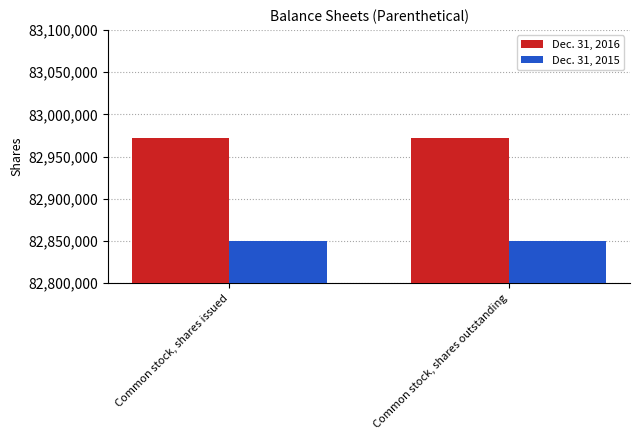

What is the minimum value for Dec. 31, 2015?

82850619